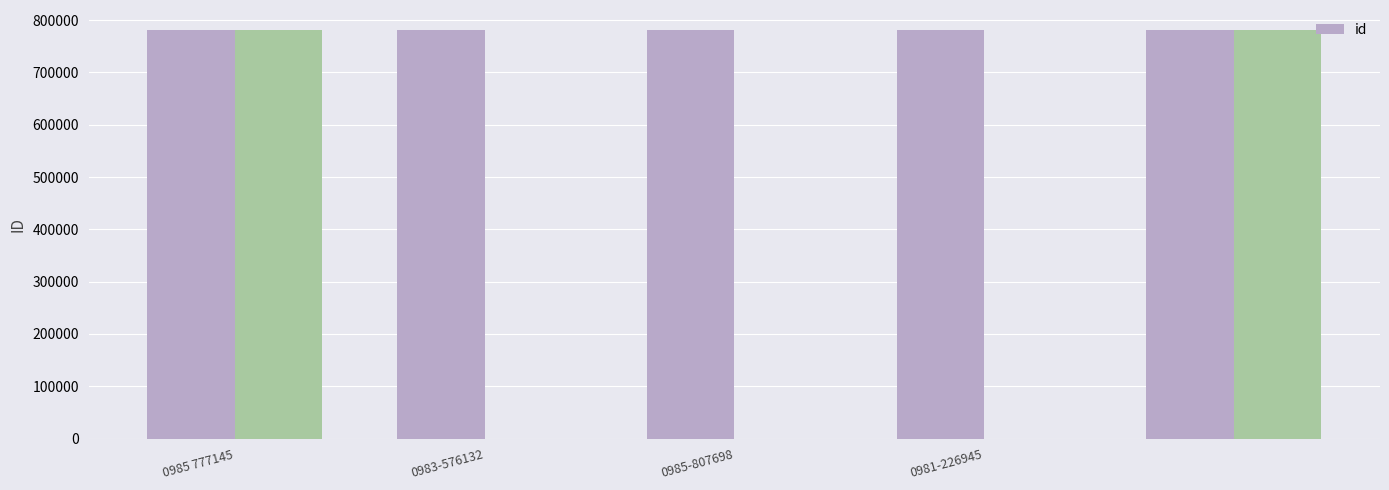

Does the chart contain stacked bars?

No